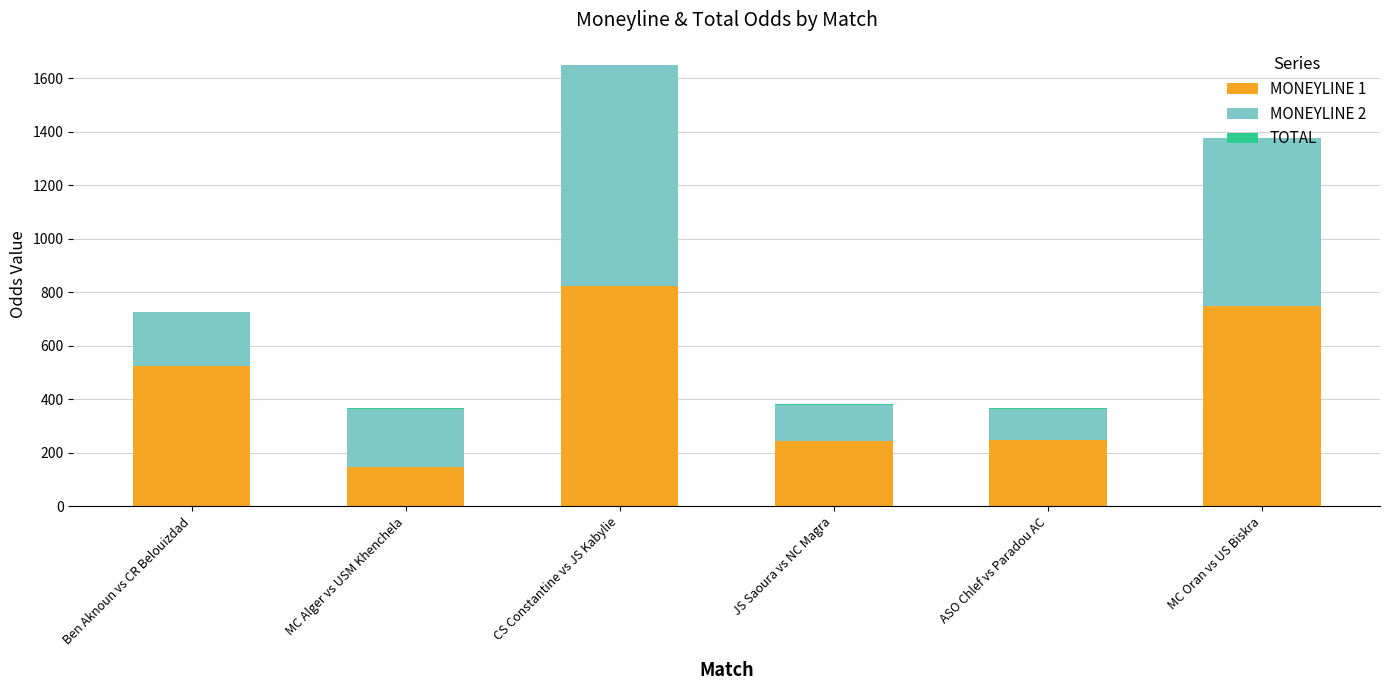

Which category has the highest value in the MONEYLINE 1 series?

CS Constantine vs JS Kabylie